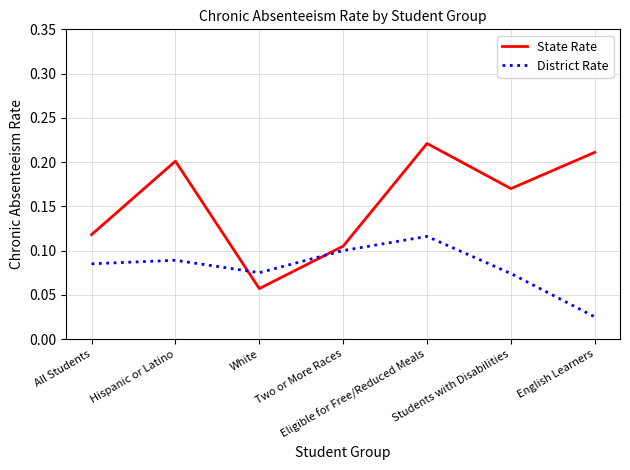

Which series has the widest spread of values?

State Rate